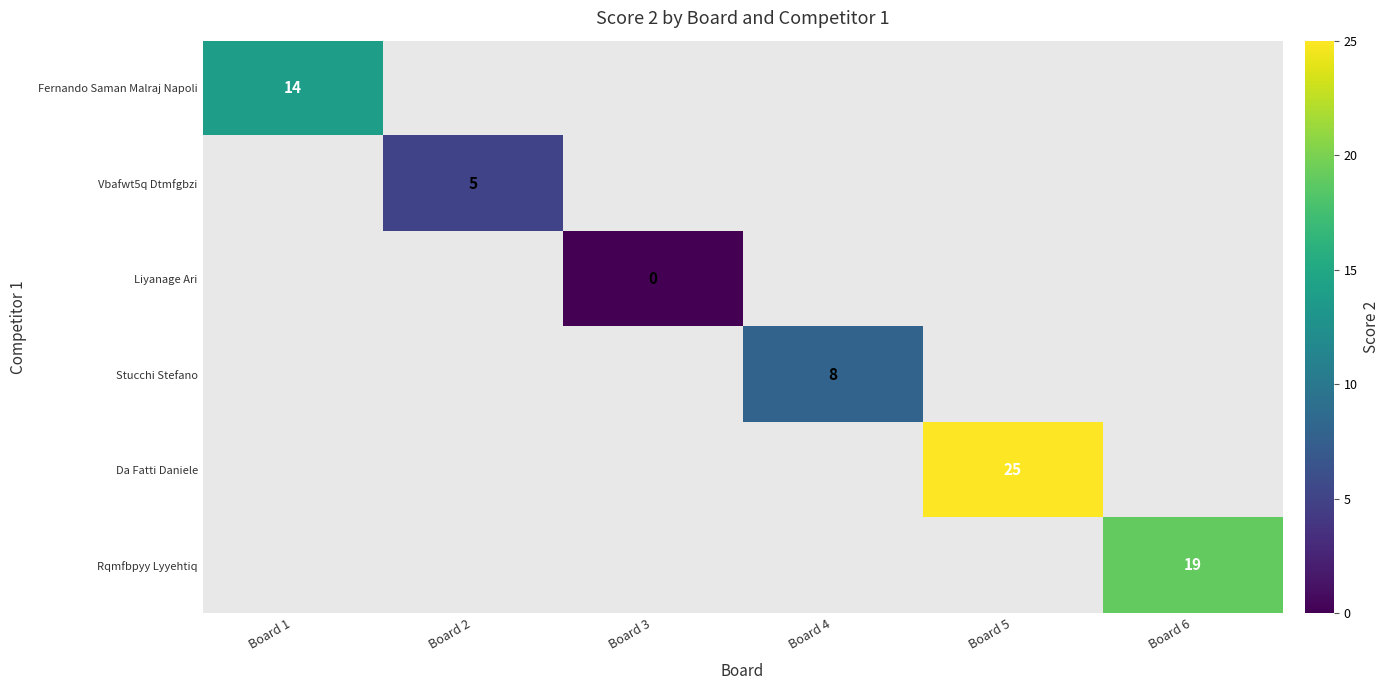

The value of Da Fatti Daniele at Board 5 is 25. True or false?

True